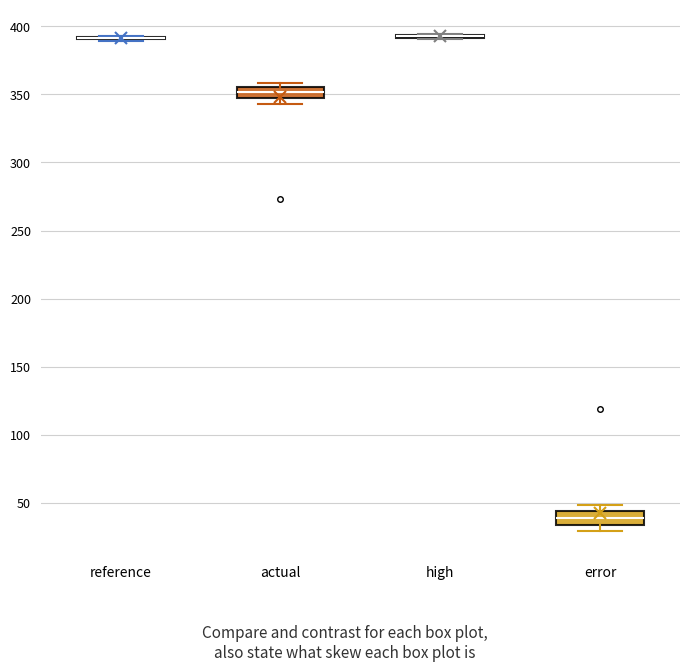

Reading left to right, read every box against the y-axis: the position of its median line, the range the box covers, and the ends of its whiskers. The values are not printed on the chart, so give them approximately, as read against the axis.

reference: box collapsed to a line at 390, whiskers 390 to 395
actual: median 350, box 345 to 355, whiskers 345 (just below the box's lower edge) to 360
high: box collapsed to a line at 395, whiskers 390 to 395
error: median 40, box 35 to 45, whiskers 30 to 50